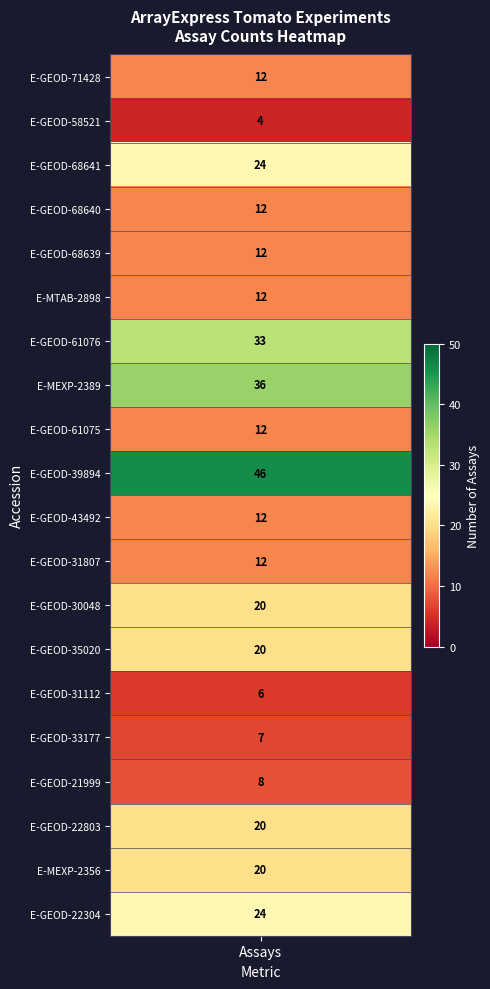

What is the minimum value shown in the chart?

4